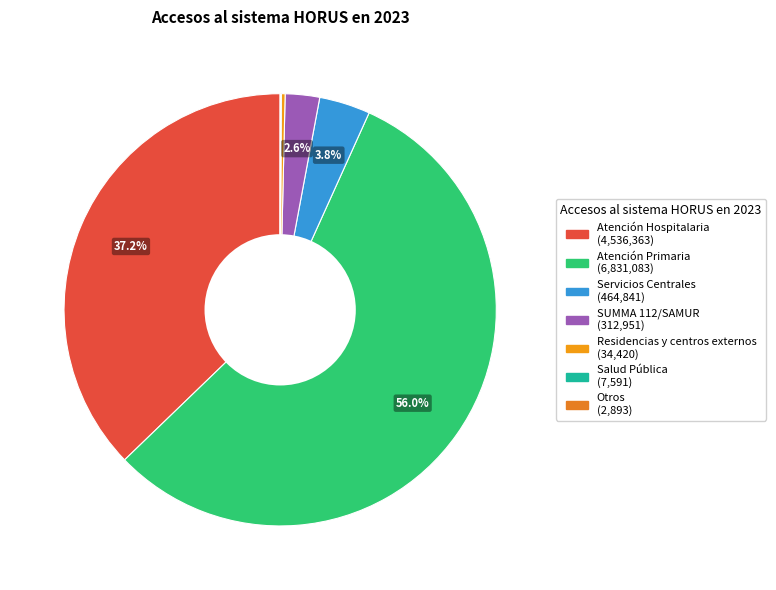

Which slice represents more than half of the pie?

Atención Primaria